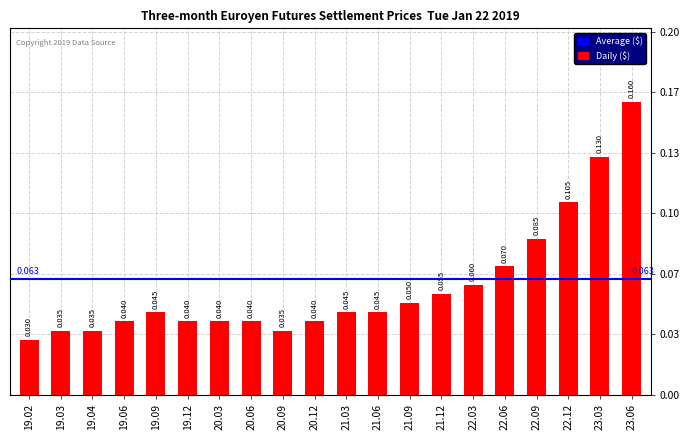

Is it true that the value at 23.03 is 0.0?

False